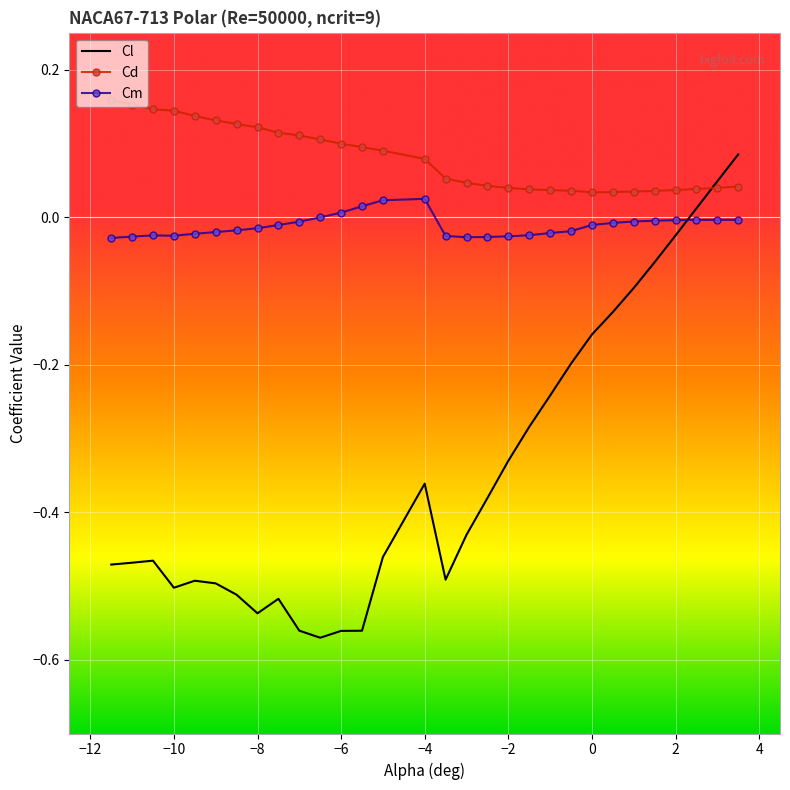

How many times do Cl and Cm cross each other?

1